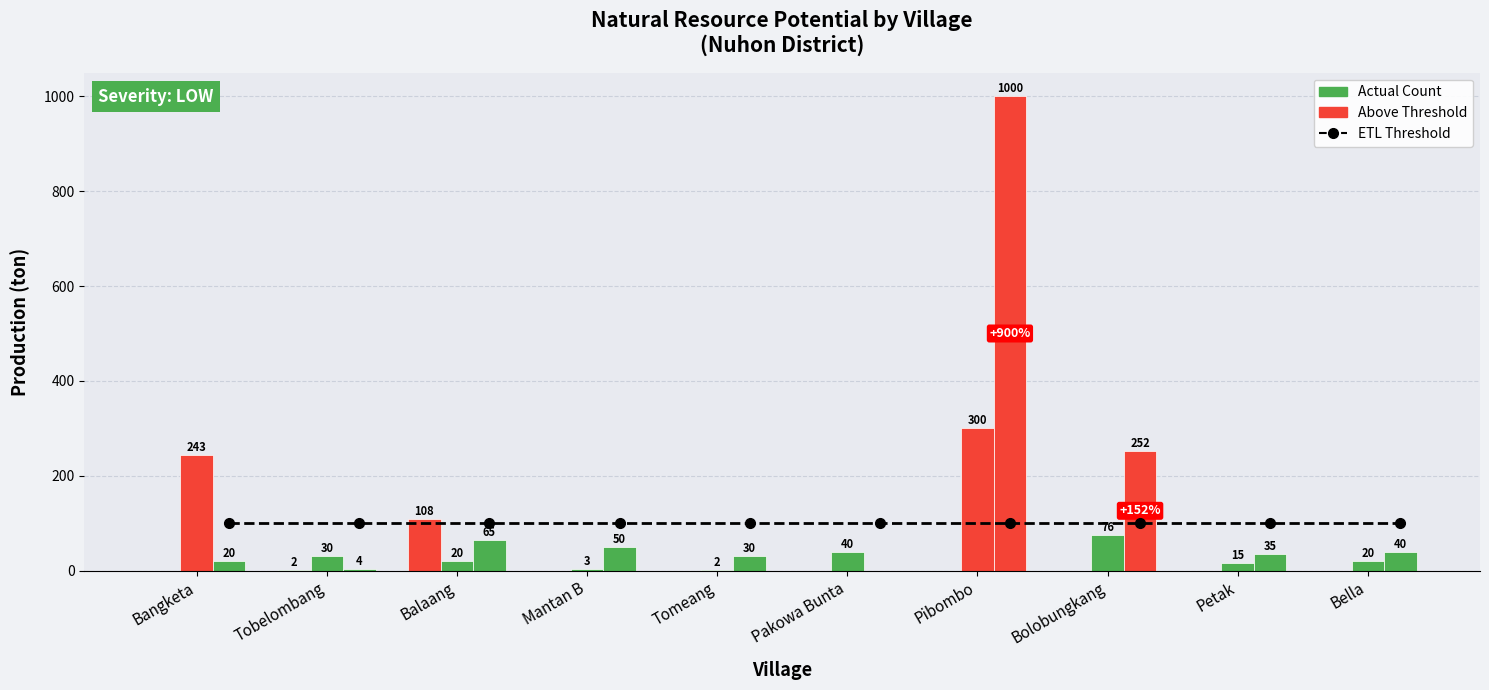

How many distinct data groups are displayed?

3